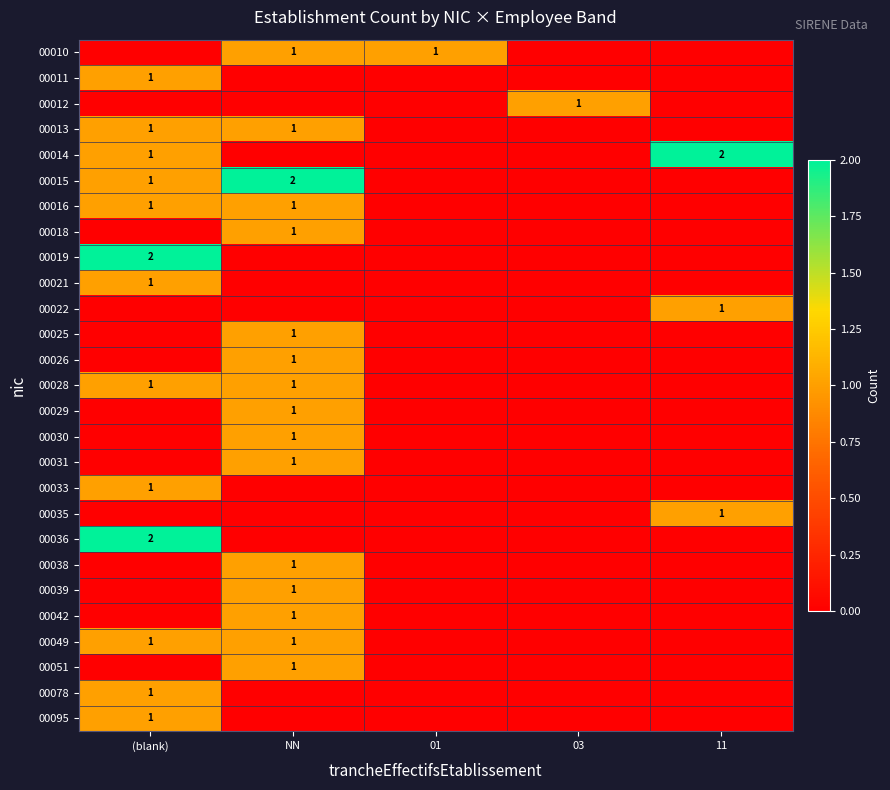

What is the total value across all series at (blank)?

15